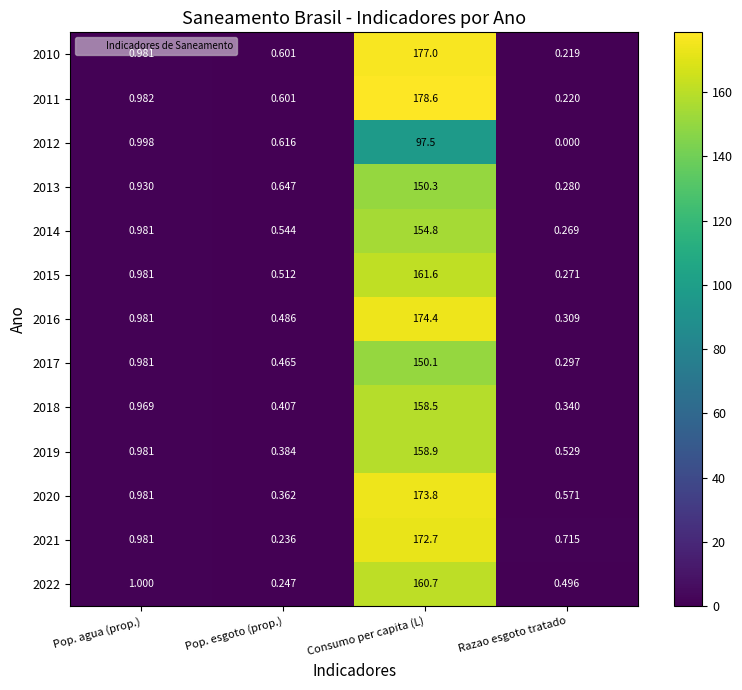

At which category is the sum across all series the highest?

Consumo per capita (L)